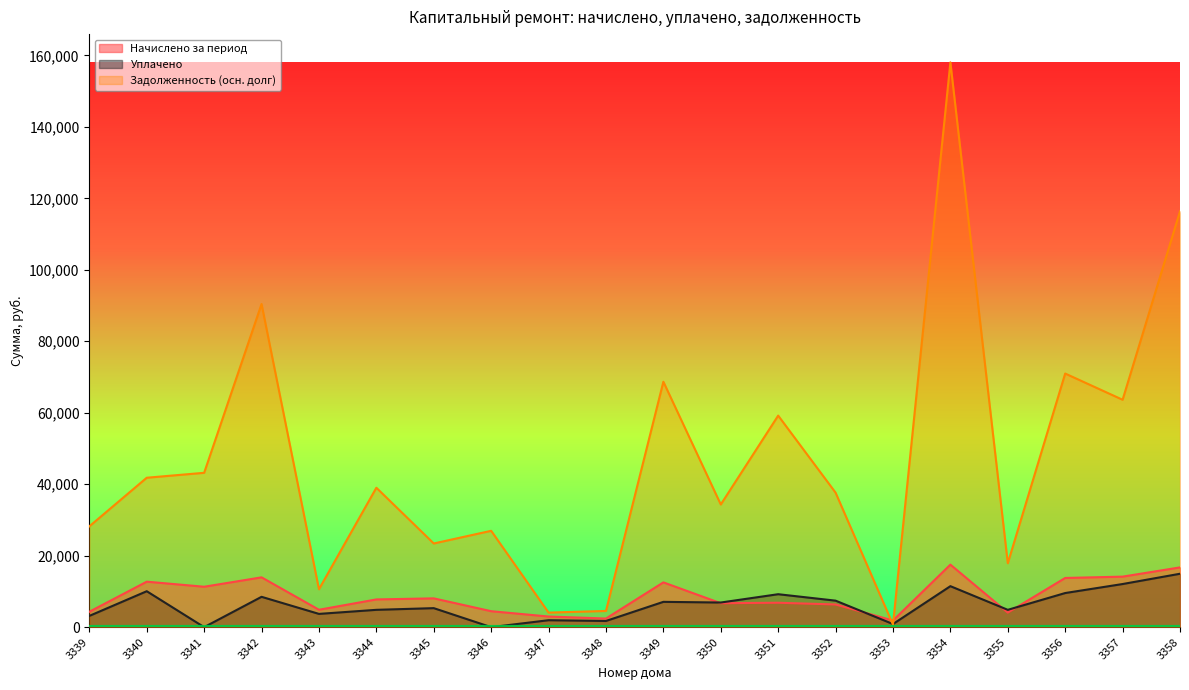

How many intersections are there between Задолженность (осн. долг) and Начислено за период?

2